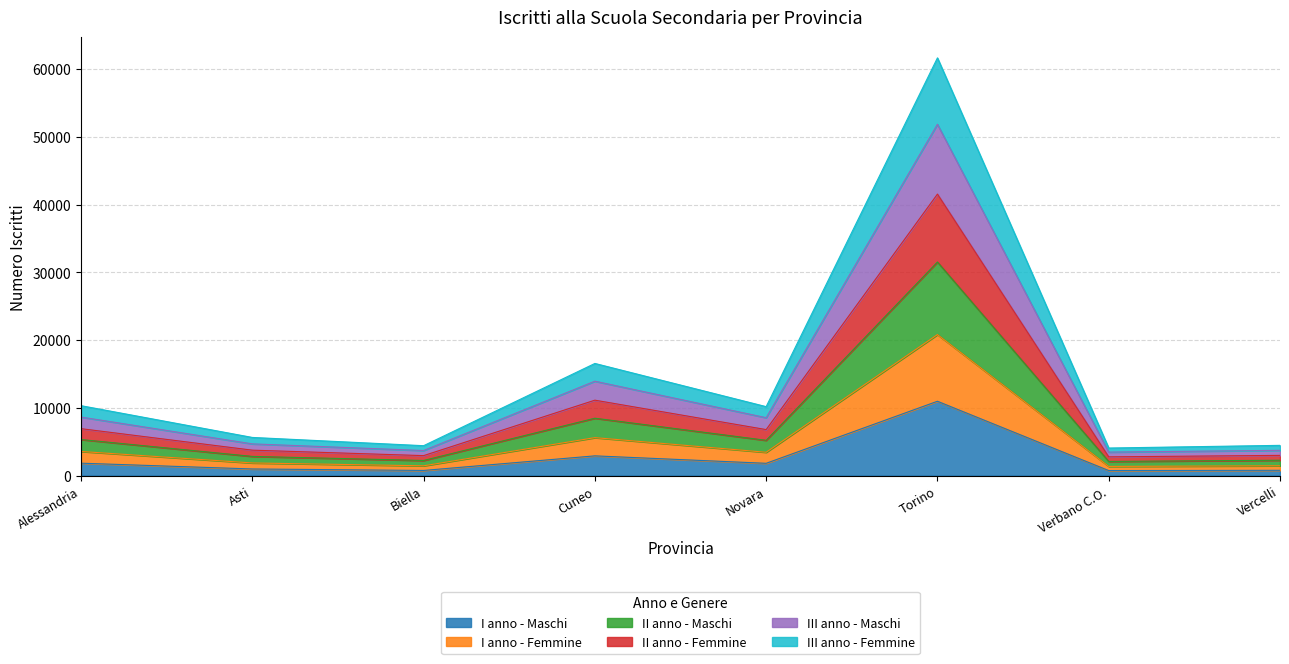

At which category is the sum across all series the highest?

Torino